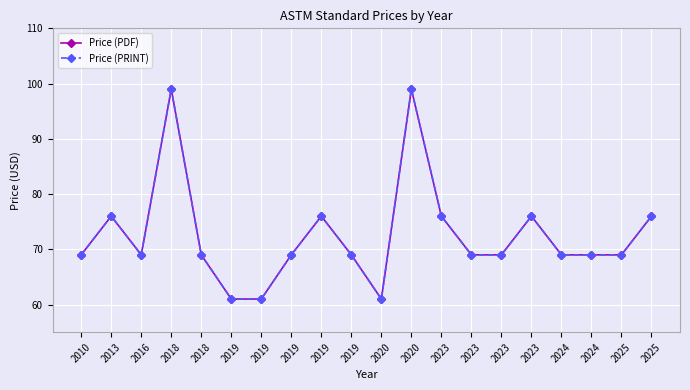

What value does the Price (PRINT) series have at 2023, to the nearest 10?

70